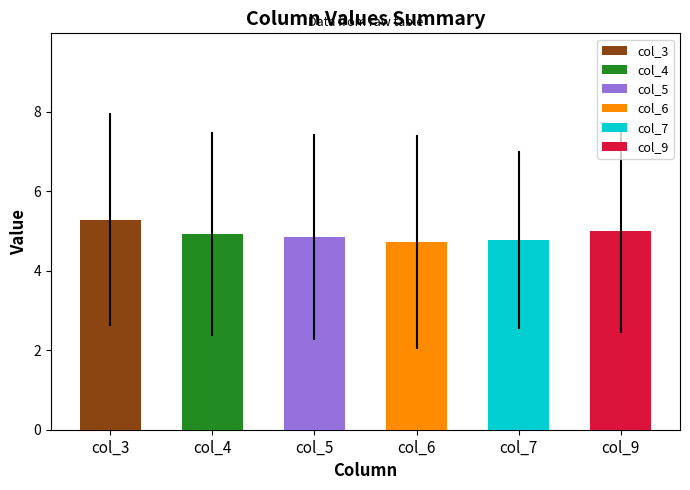

Which label corresponds to the largest value in the chart?

col_3